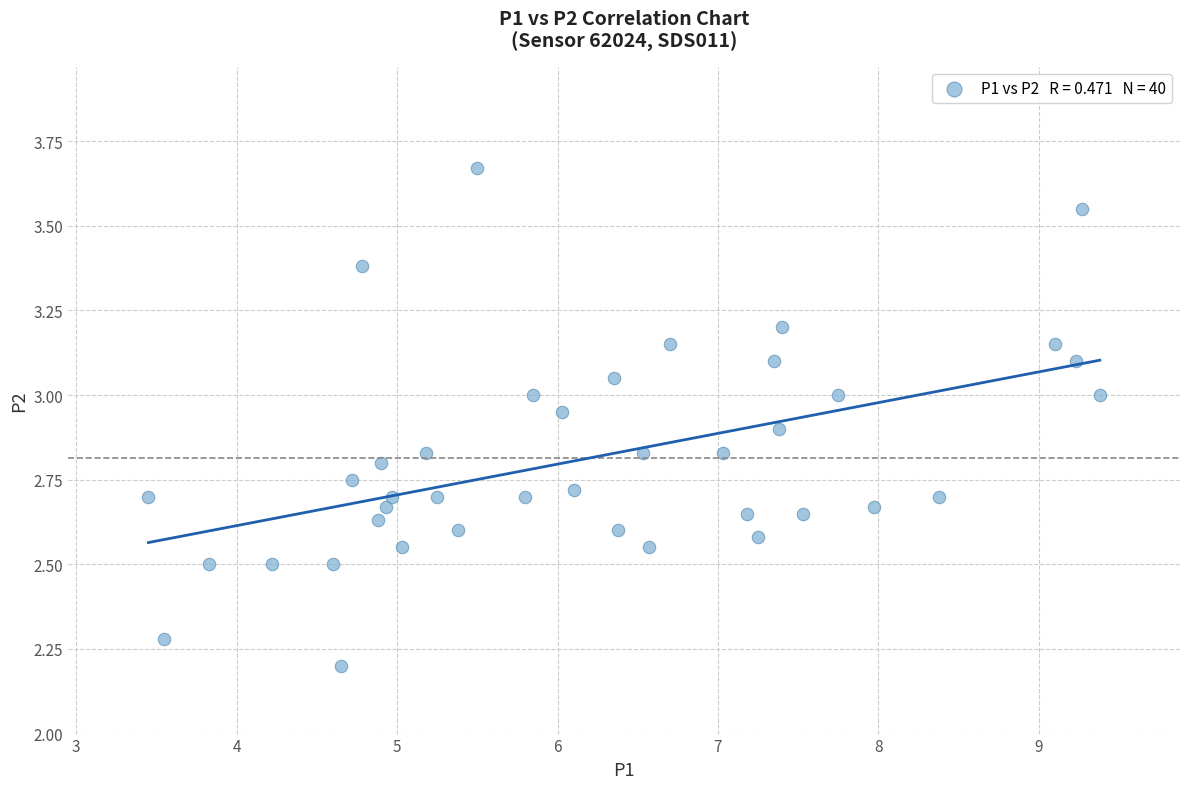

What Y value in the scatter plot is closest to 2?

2.2